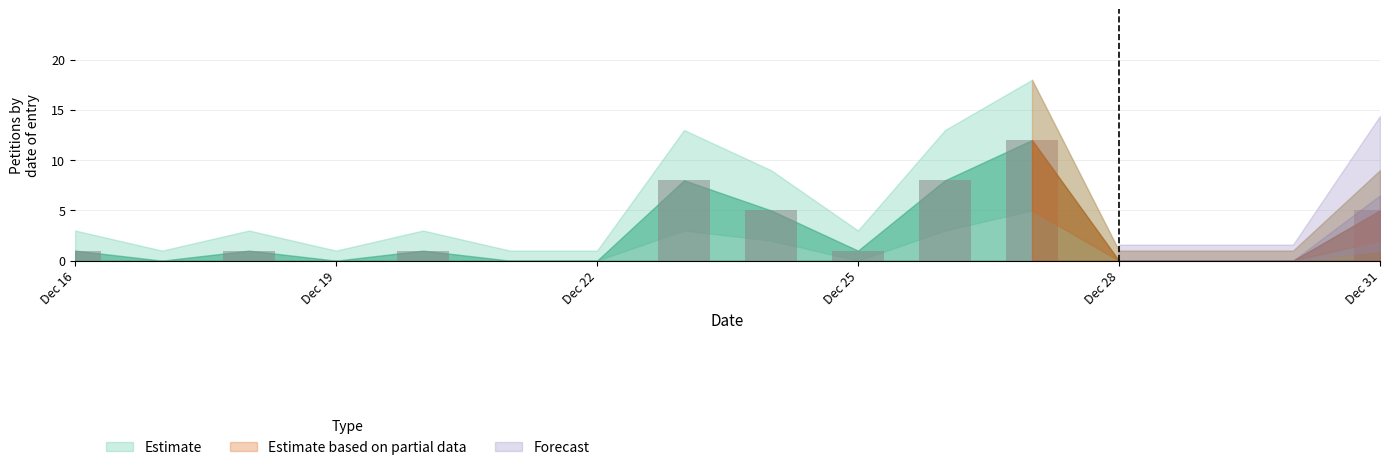

What is the sum of all values?

42